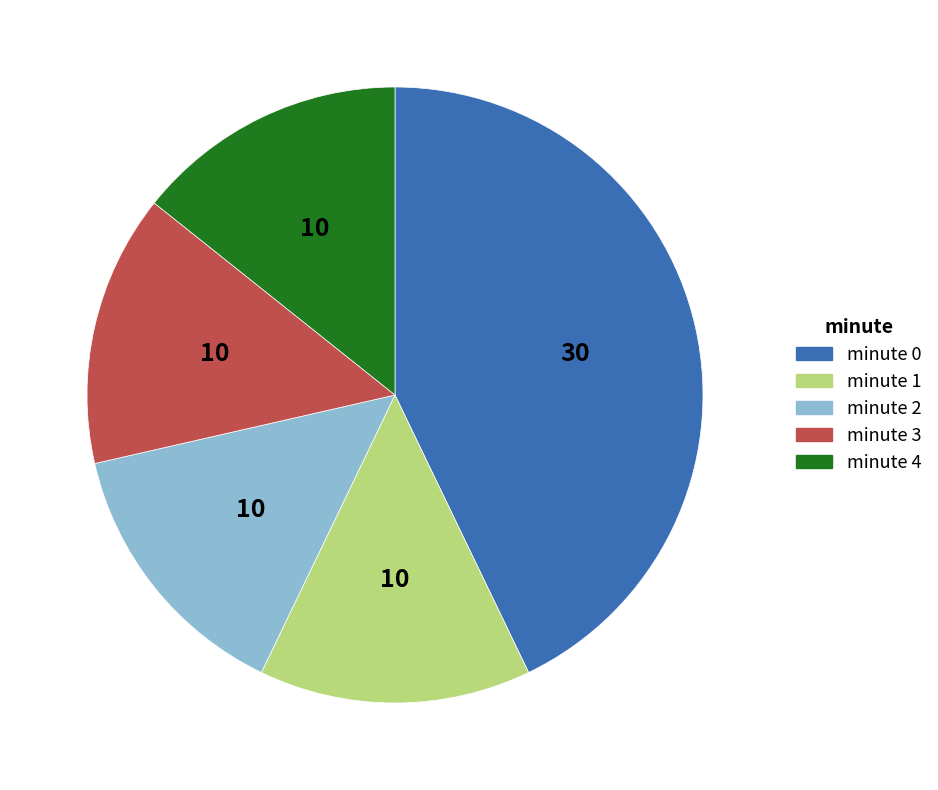

Approximately how many times larger is the value at minute 3 compared to minute 1?

1.0